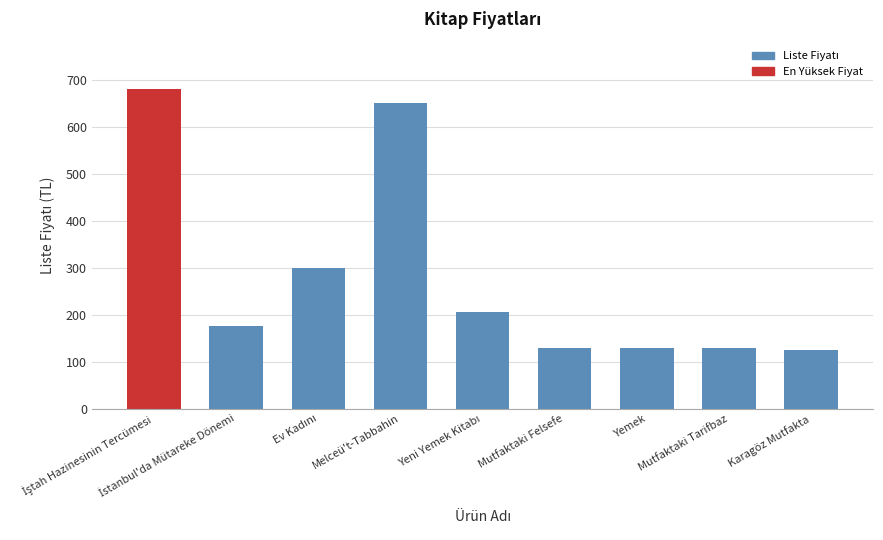

The value at Mutfaktaki Tarifbaz is 211. True or false?

False